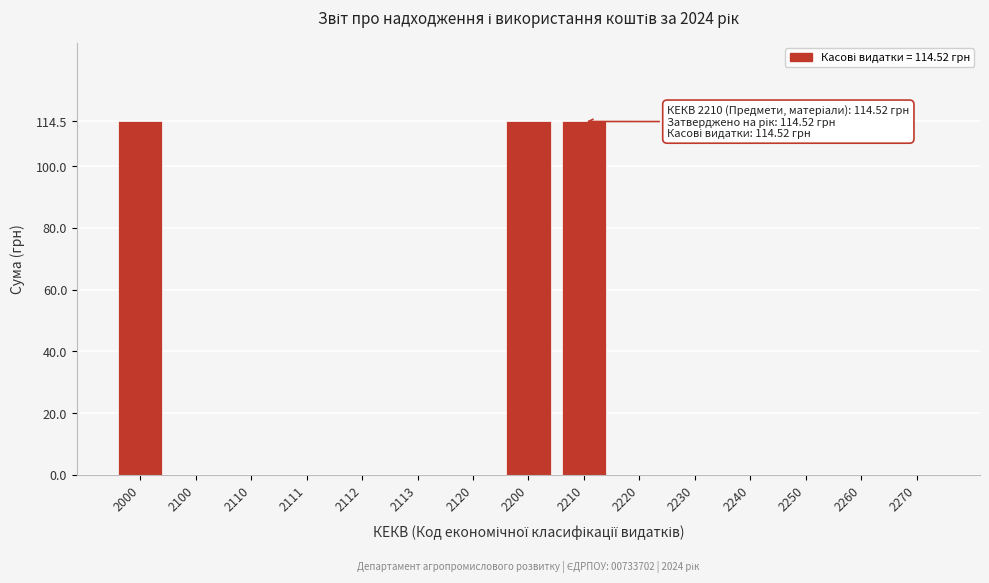

Reading left to right, what are all the values shown in this chart?

2000=114.5	2100=0.0	2110=0.0	2111=0.0	2112=0.0	2113=0.0	2120=0.0	2200=114.5	2210=114.5	2220=0.0	2230=0.0	2240=0.0	2250=0.0	2260=0.0	2270=0.0